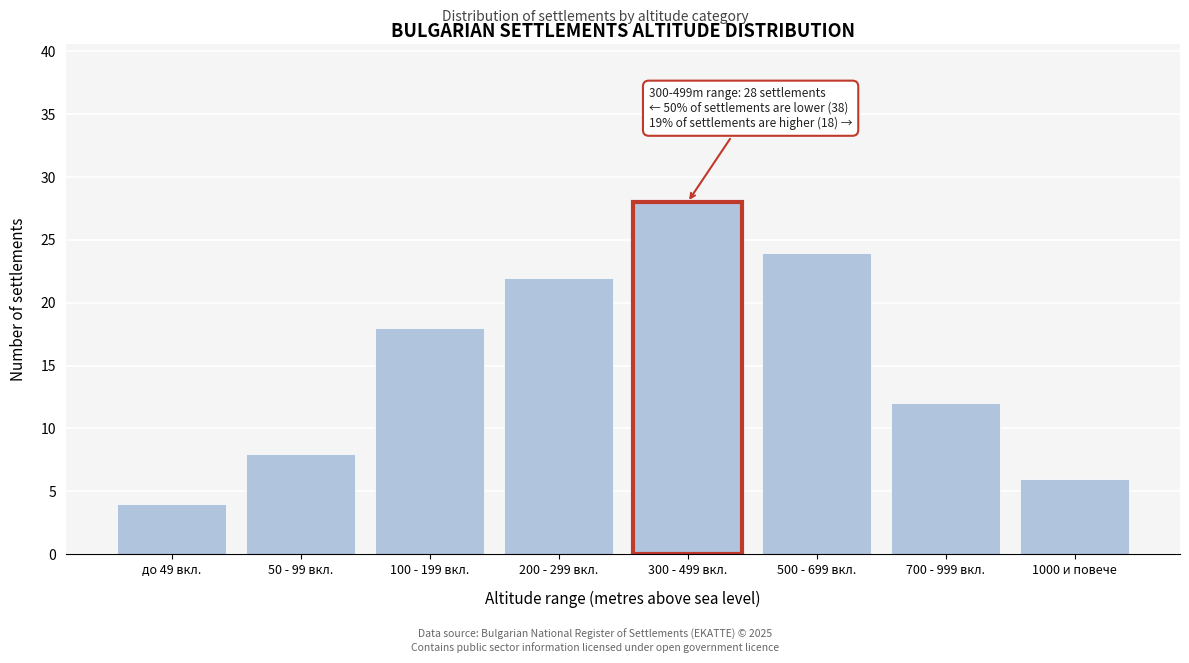

Reading left to right, list all the values displayed in this chart.

4	8	18	22	28	24	12	6